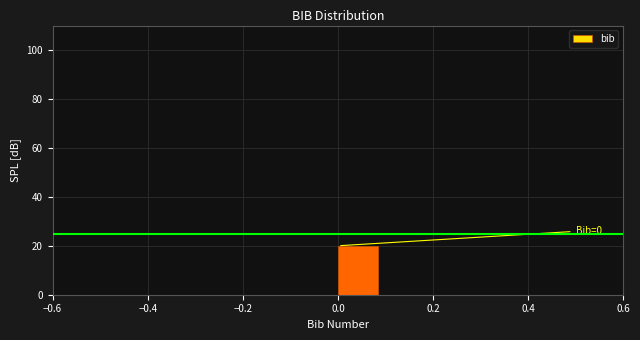

Which range on the x-axis has the tallest bar?

0.0 to 0.1